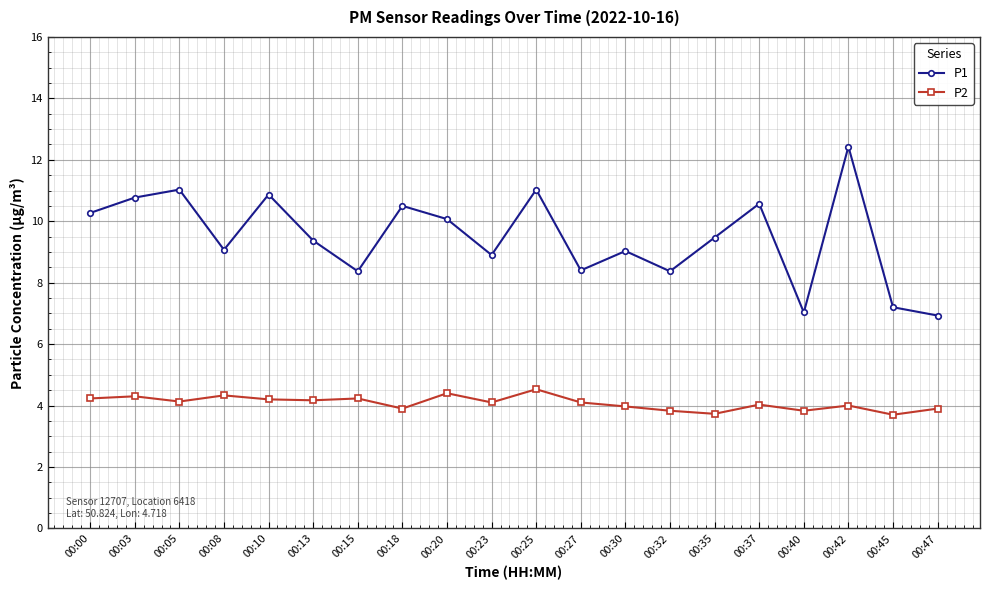

List the series in order of their peak value, highest first.

P1, P2